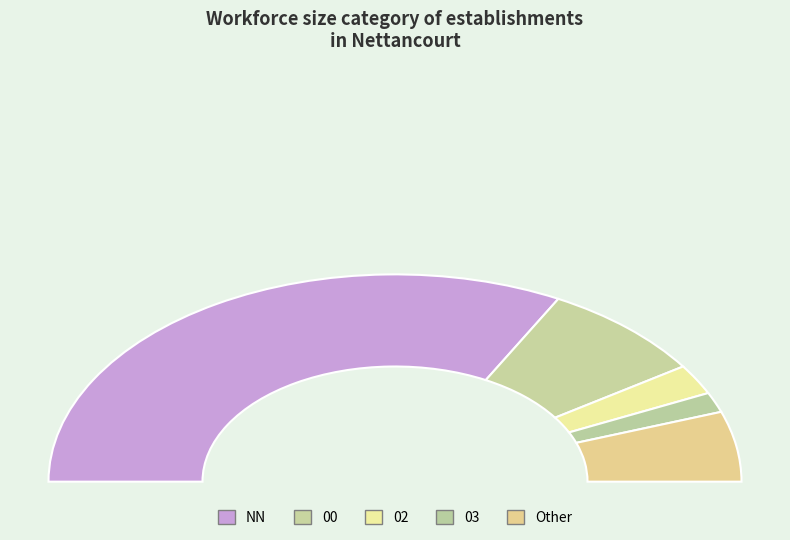

Count the number of slices in the pie.

5